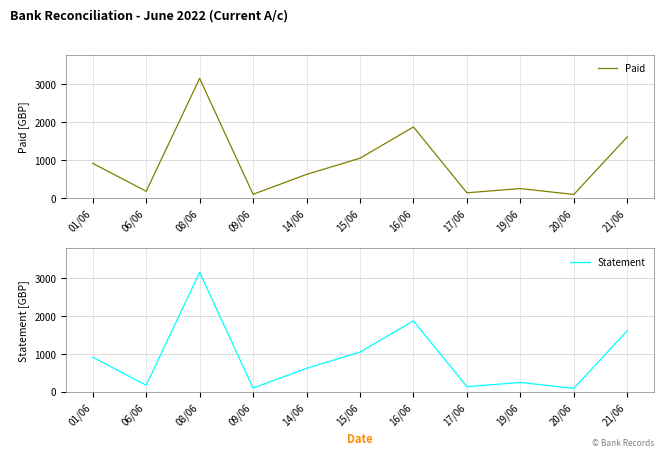

Is it true that Paid equals 2558.7 at 16/06?

False